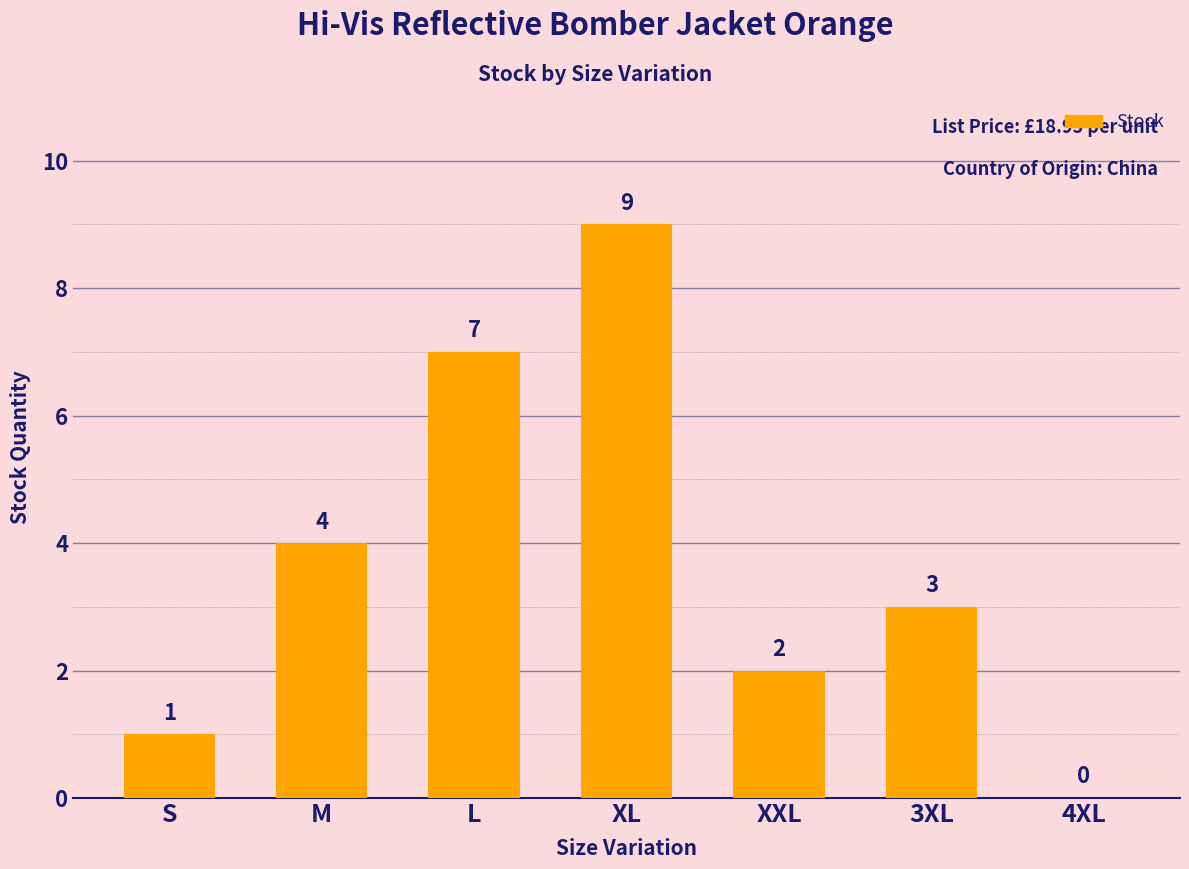

True or false: the data shows 4 at M.

True